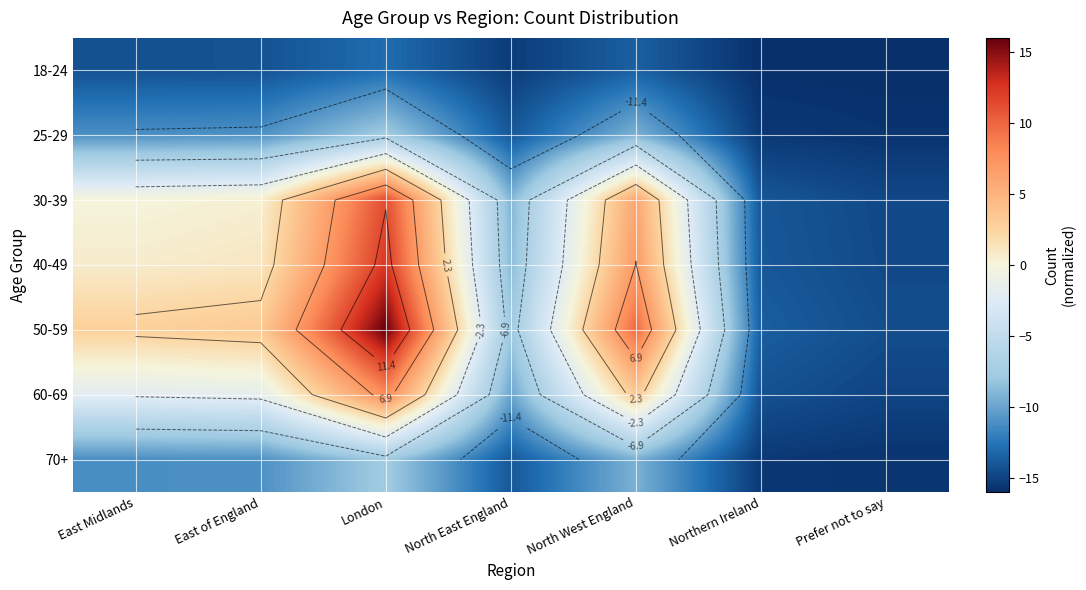

Is it true that 30-39 equals -6.4 at Prefer not to say?

False